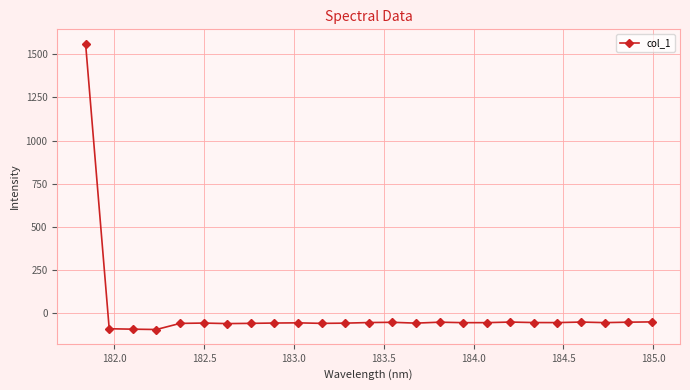

What is the smallest value displayed?

-95.9